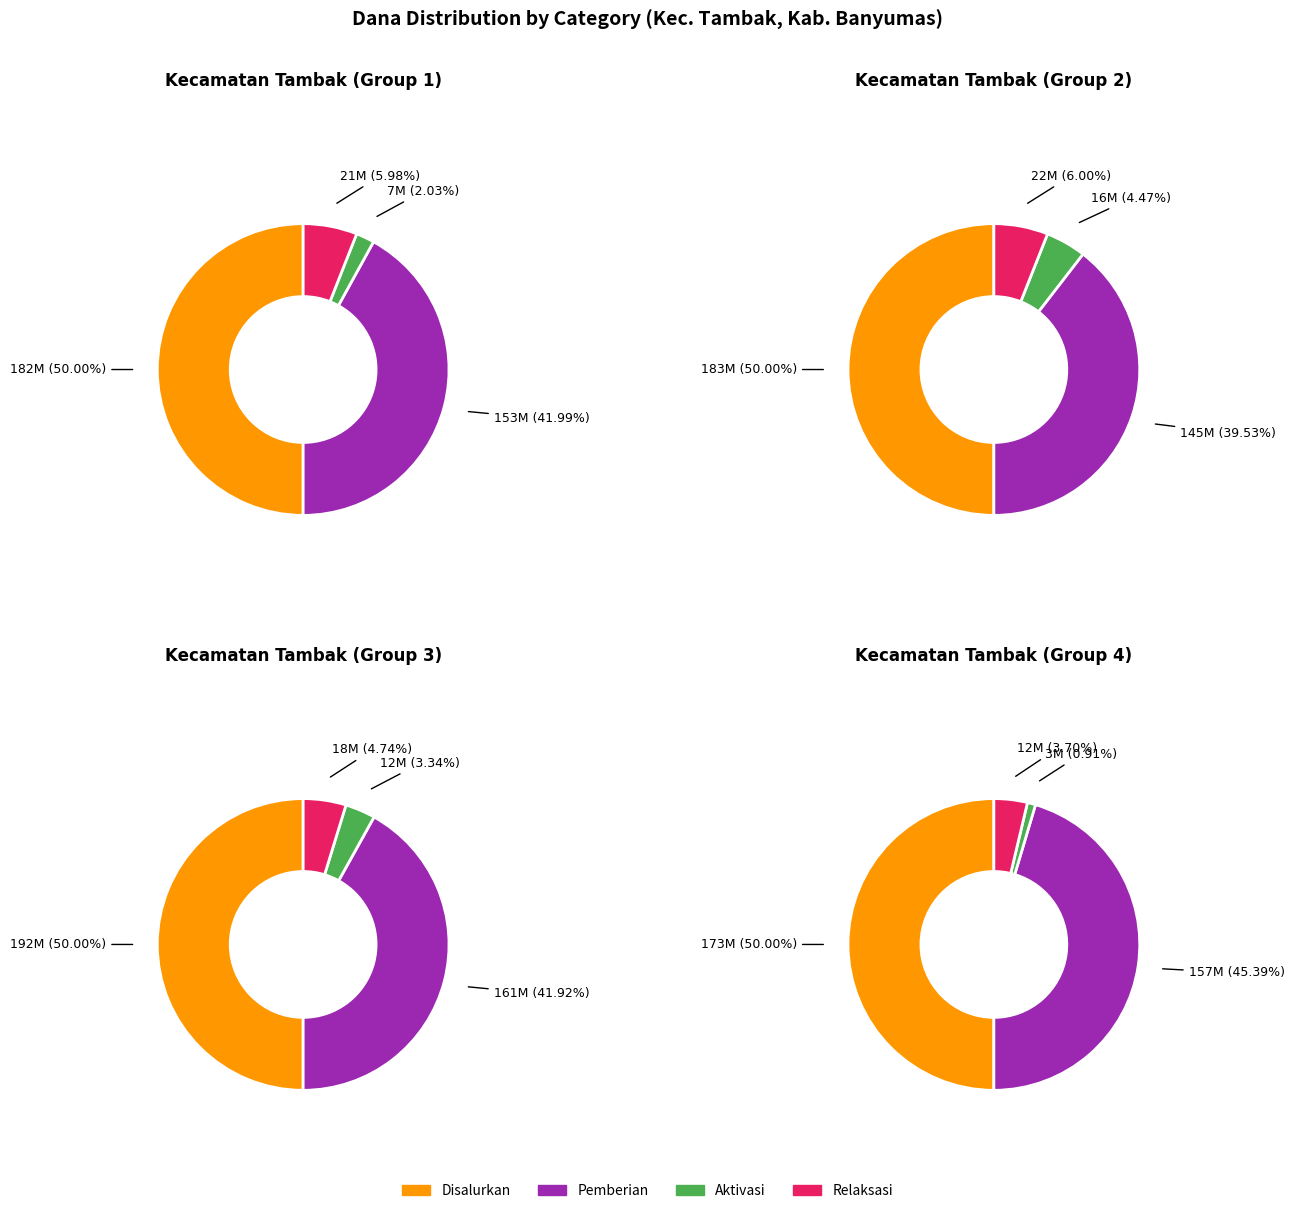

Which series has the largest range (max minus min)?

Disalurkan